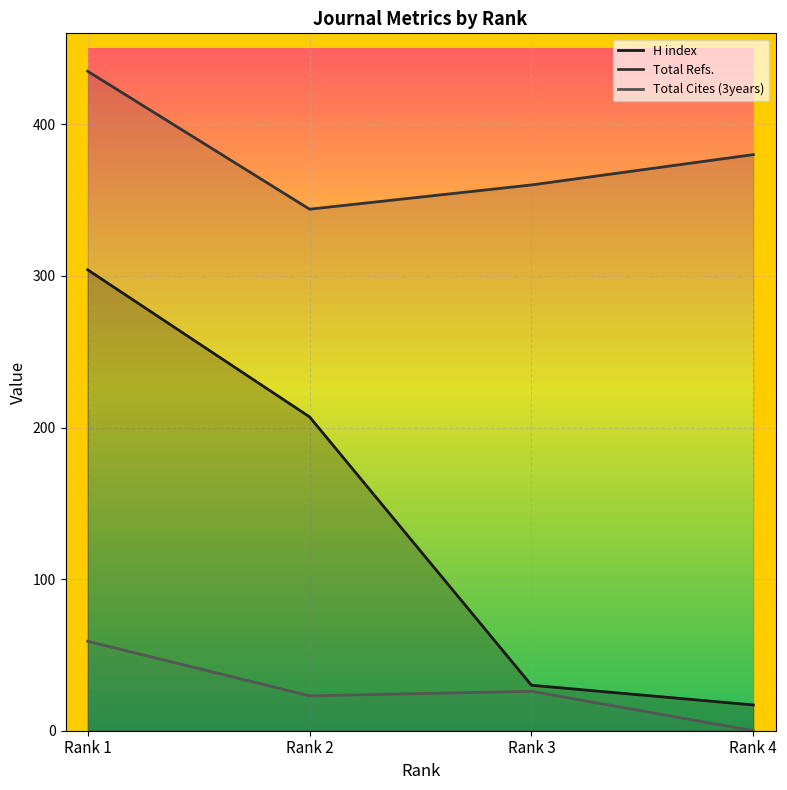

How many data points in Total Cites (3years) are less than 26?

2